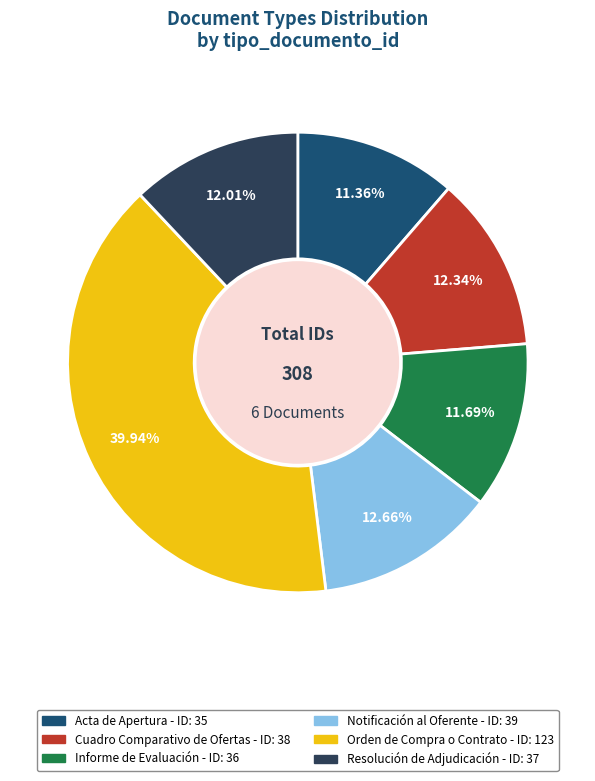

Does any single category account for the majority?

No